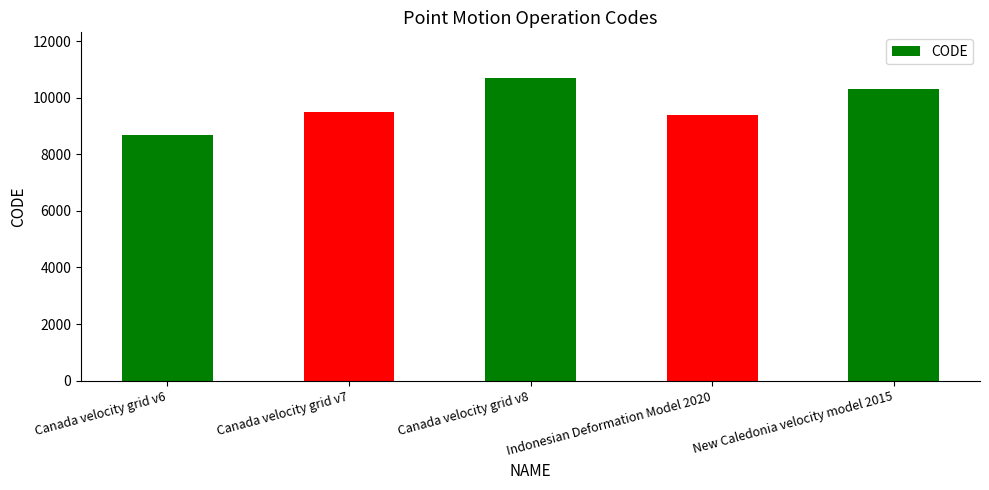

True or false: the data shows 16310 at Indonesian Deformation Model 2020.

False